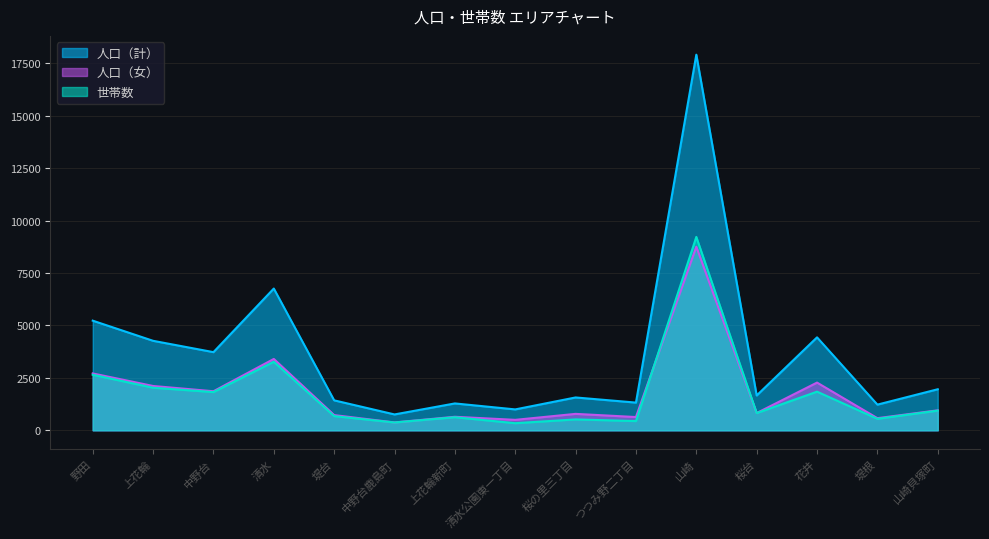

Between 山崎 and つつみ野二丁目, which is larger?

山崎